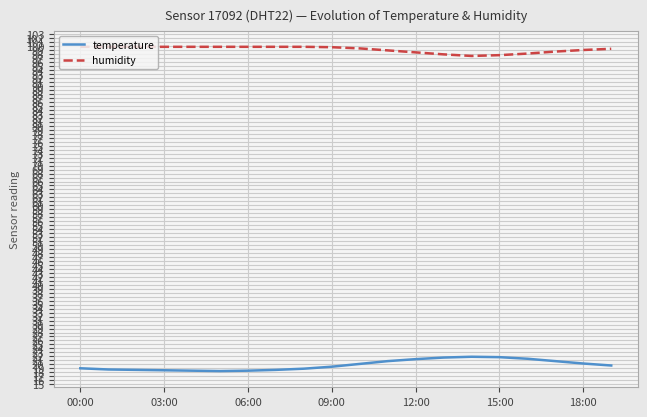

What is the sum of all temperature values?

396.5